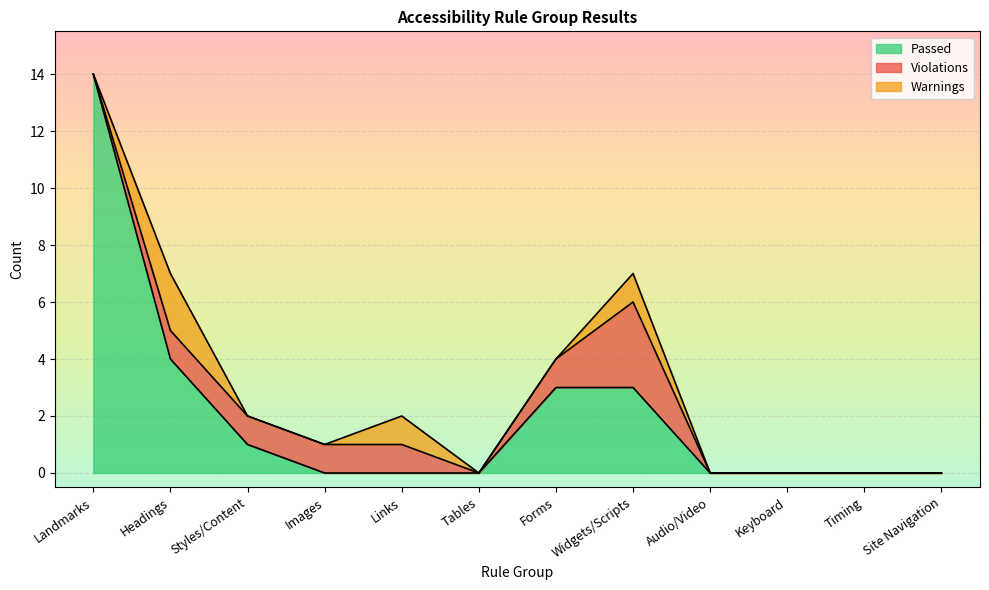

What is the difference between the highest and lowest values at Headings?

3